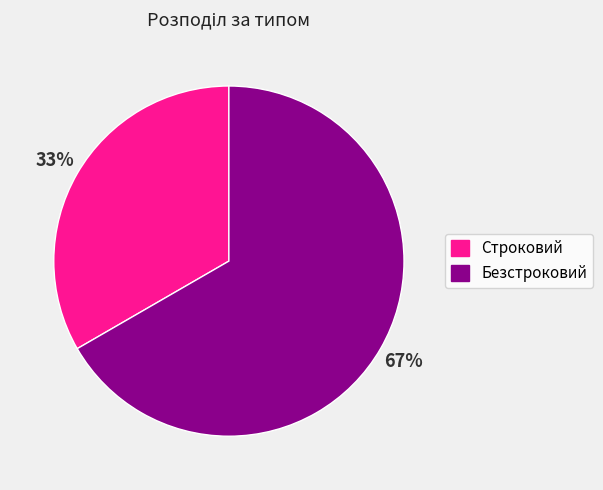

To the nearest percent, what is the combined percentage of Строковий and Безстроковий?

100%